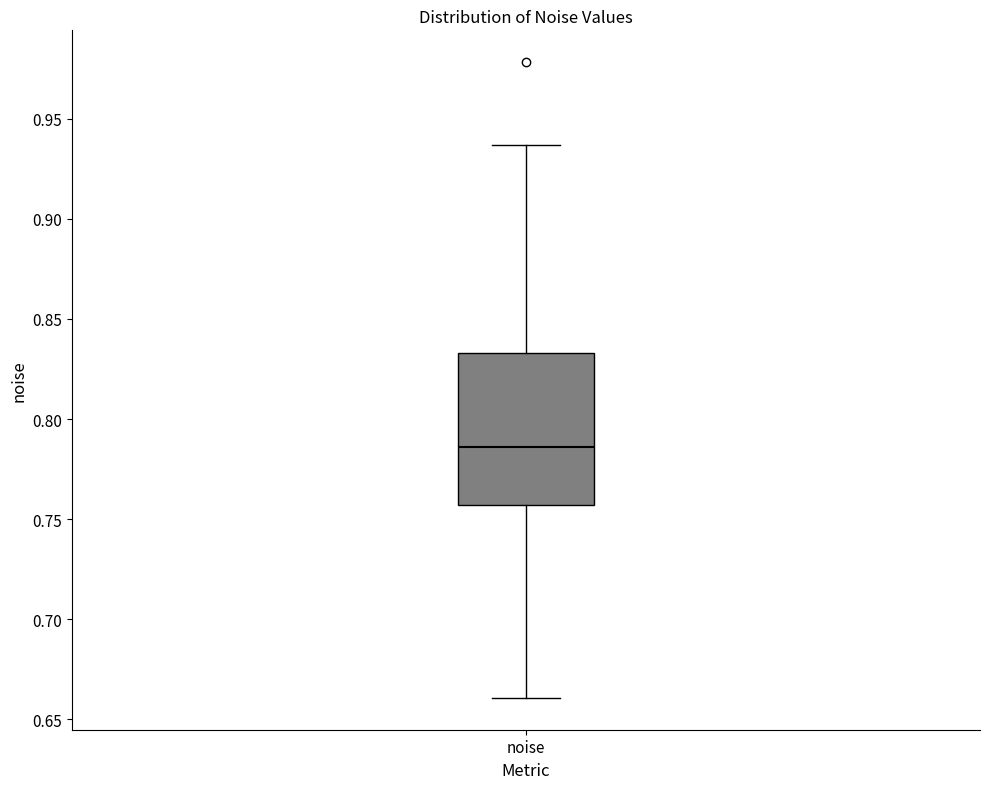

Read this box plot against the y-axis: the position of the median line, the range covered by the box, and the ends of both whiskers. The values are not printed on the chart, so give them approximately, as read against the axis.

median 0.785, box 0.755 to 0.835, whiskers 0.660 to 0.935